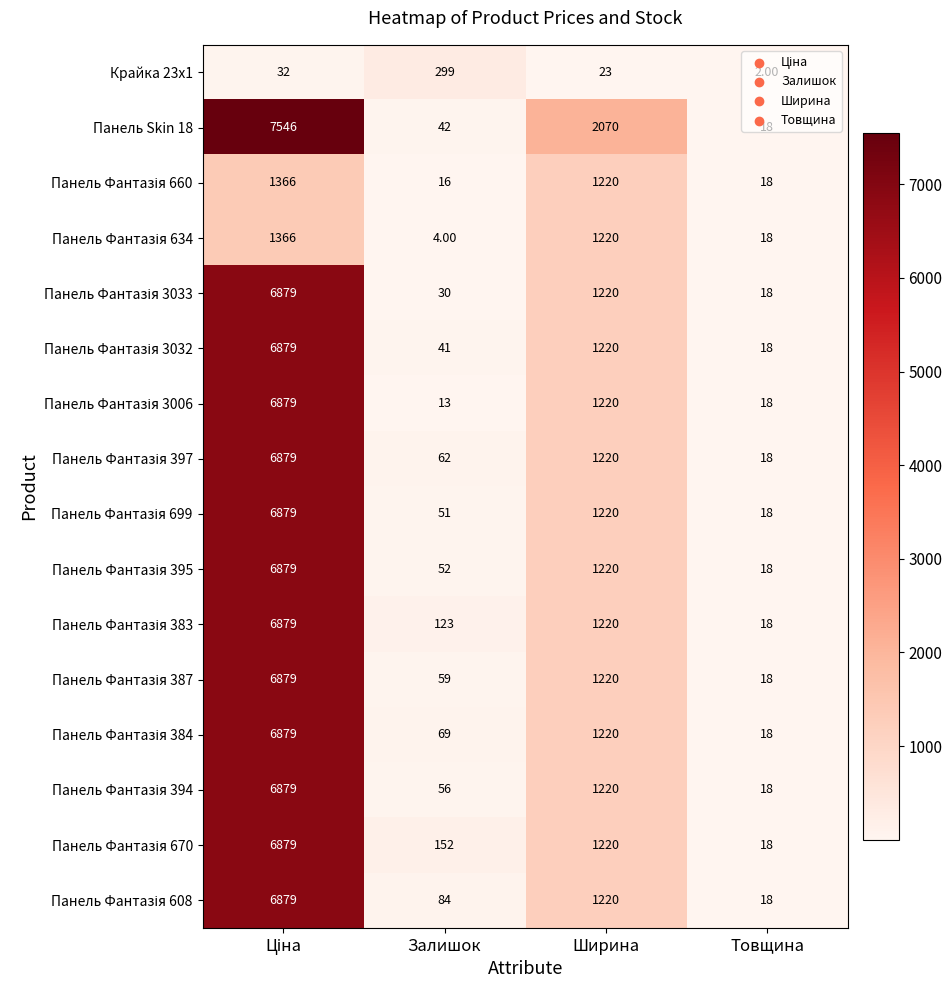

Which series has the largest range (max minus min)?

Панель Skin 18